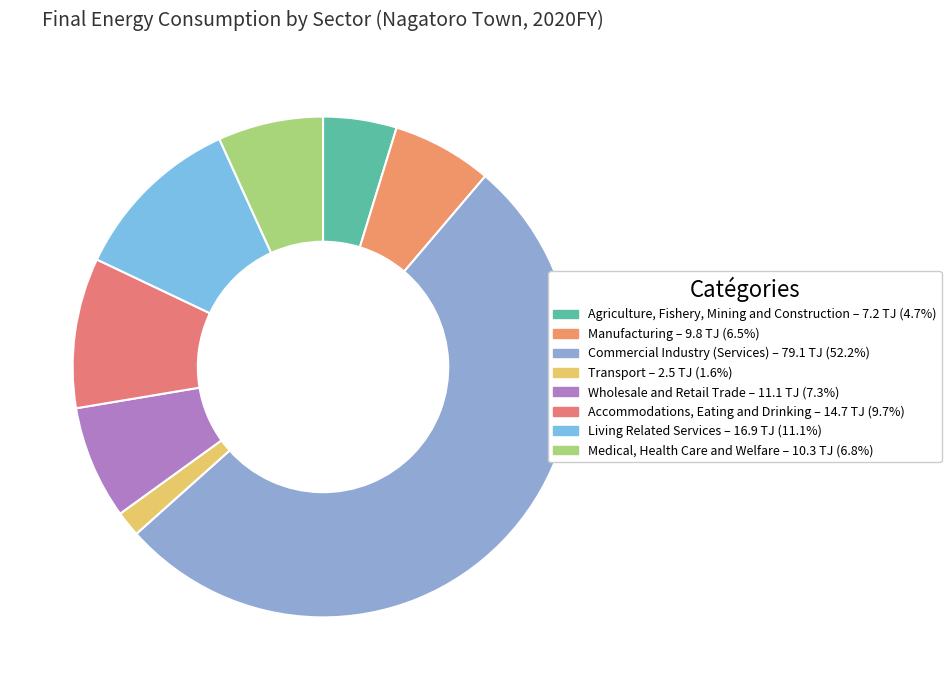

To the nearest percent, what percentage of the pie is Wholesale and Retail Trade?

7%